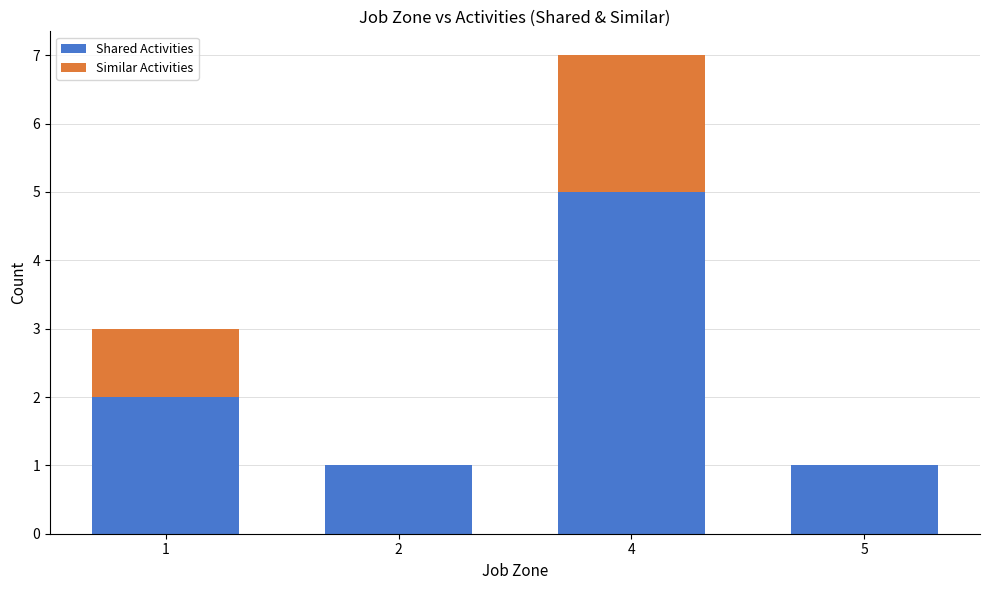

What are all the series names shown in the legend?

Shared Activities, Similar Activities